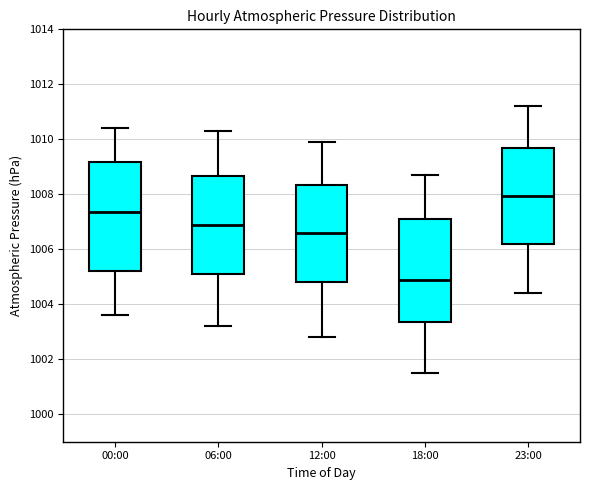

Reading left to right, read every box against the y-axis: the position of its median line, the range the box covers, and the ends of its whiskers. The values are not printed on the chart, so give them approximately, as read against the axis.

00:00: median 1007.4, box 1005.2 to 1009.2, whiskers 1003.6 to 1010.4
06:00: median 1007.0, box 1005.2 to 1008.6, whiskers 1003.2 to 1010.4
12:00: median 1006.6, box 1004.8 to 1008.4, whiskers 1002.8 to 1010.0
18:00: median 1005.0, box 1003.4 to 1007.2, whiskers 1001.6 to 1008.8
23:00: median 1008.0, box 1006.2 to 1009.8, whiskers 1004.4 to 1011.2